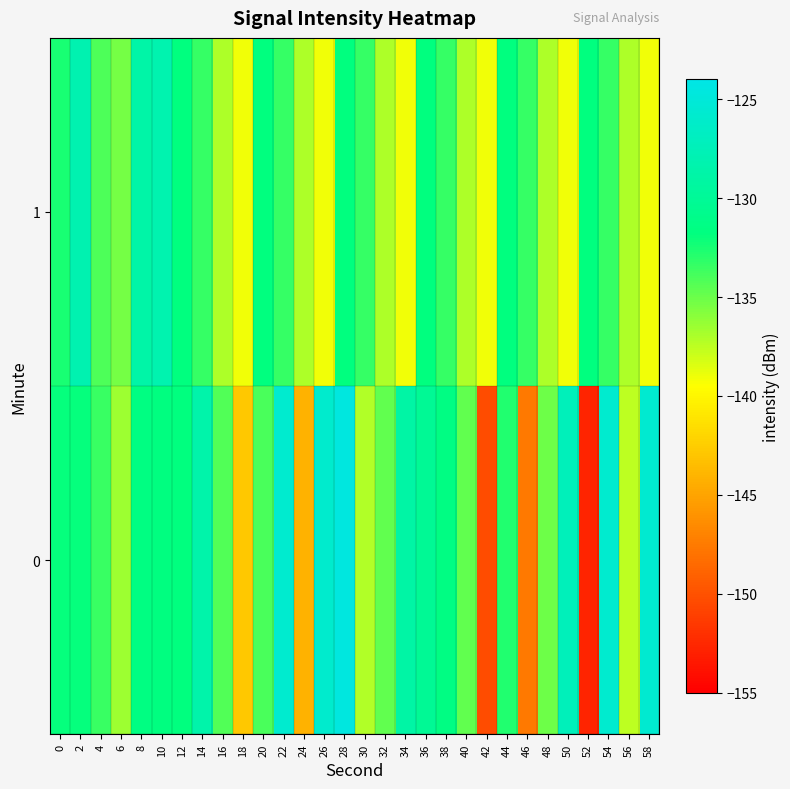

Which has a higher value, 2 or 14?

14